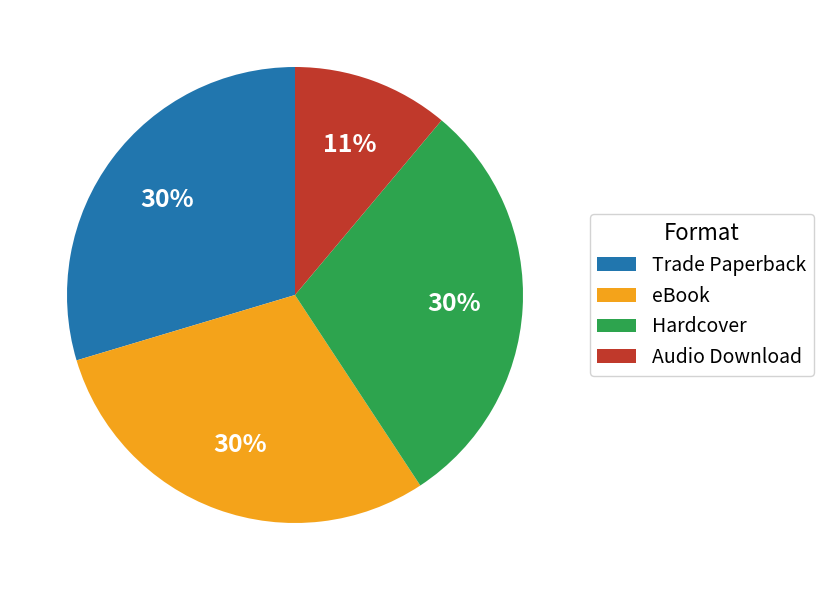

Is it true that eBook is 30% of the pie?

True